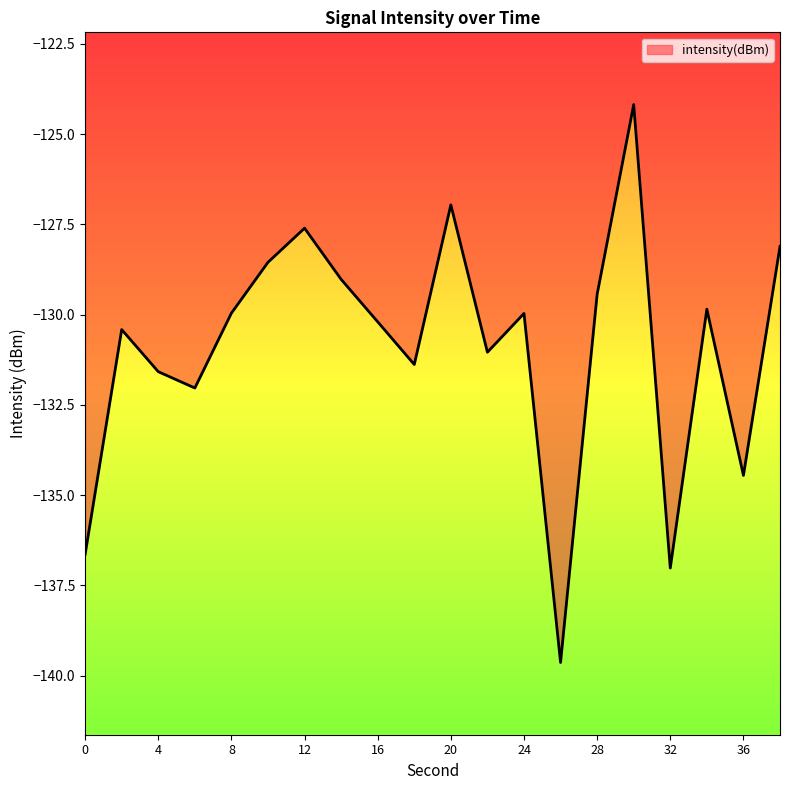

What is the difference between the second highest and second lowest values?

10.1